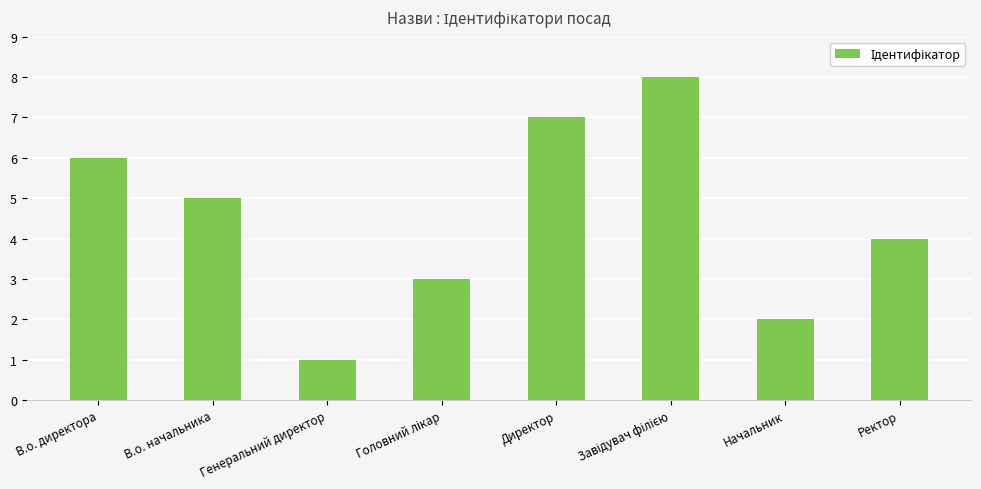

What is the label of the 1st bar from the right?

Ректор